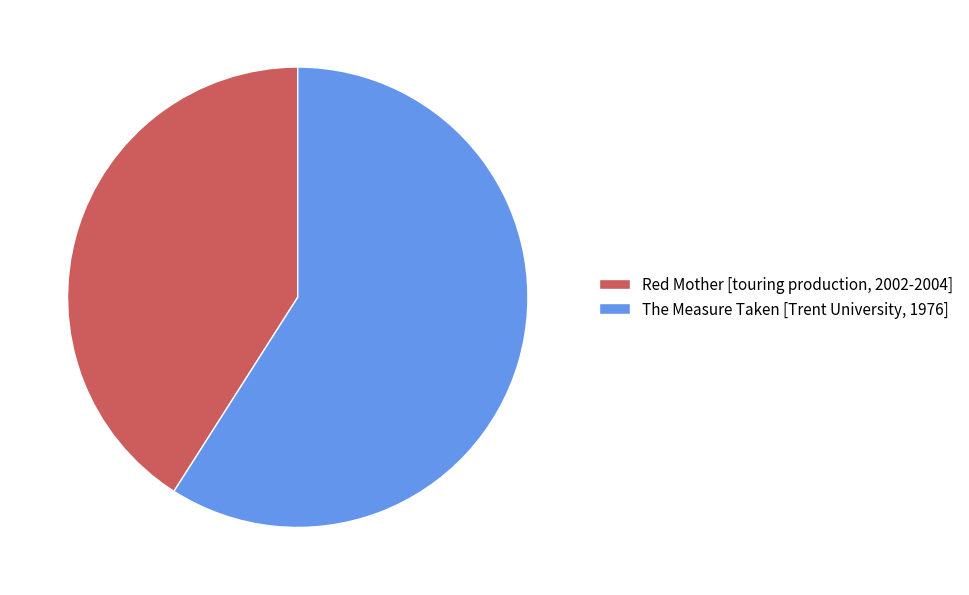

How many segments does this pie chart have?

2